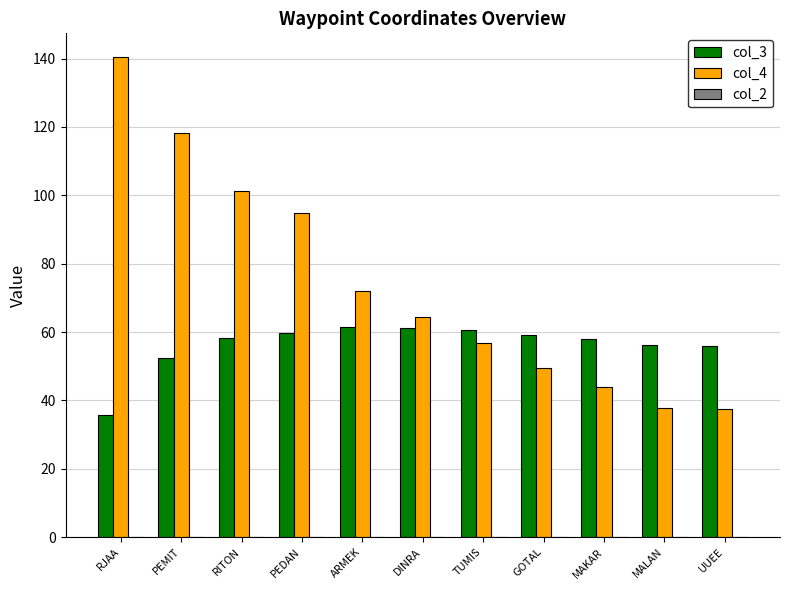

The col_4 series shows 37.7 at MALAN. True or false?

True